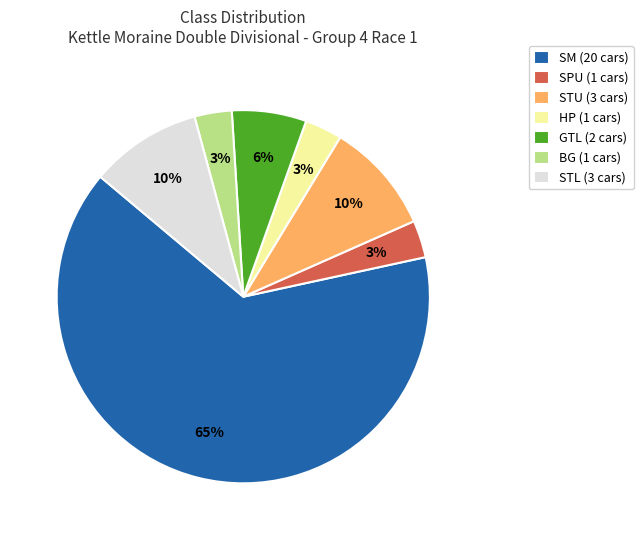

To the nearest percent, what is the difference between the GTL (2 cars) and BG (1 cars) slice percentages?

3%